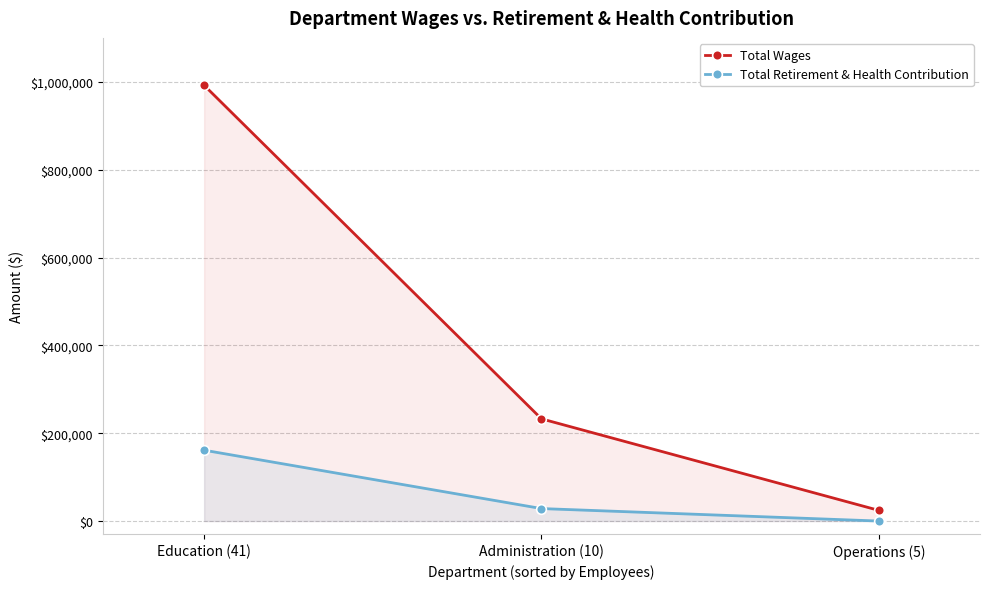

Read the Total Wages value at Operations (5).

24290